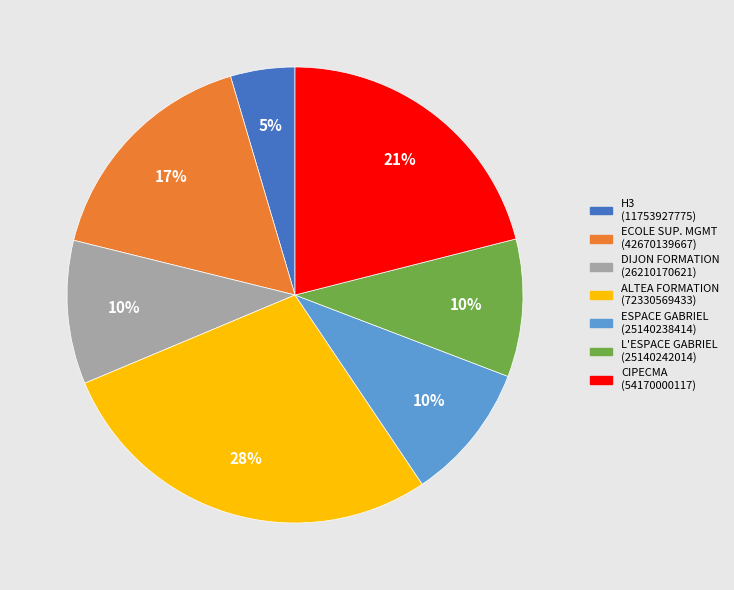

Is there any slice that represents more than half of the pie?

No